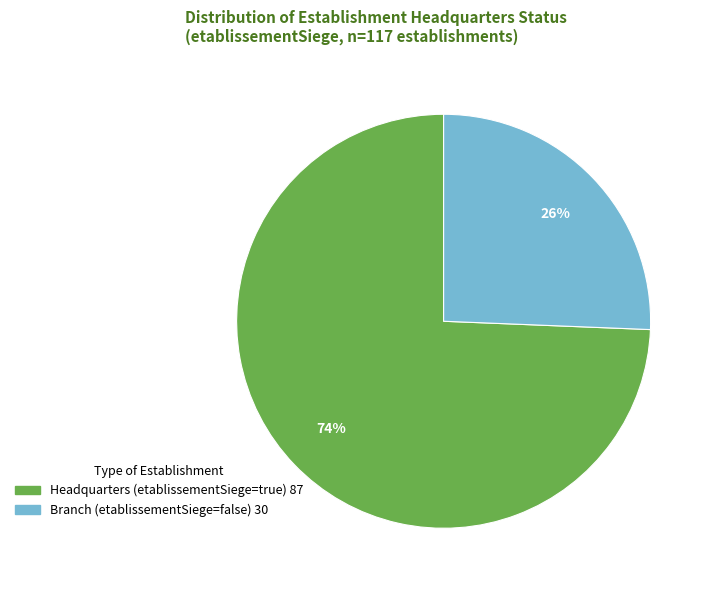

To the nearest percent, what is the average slice percentage?

50%